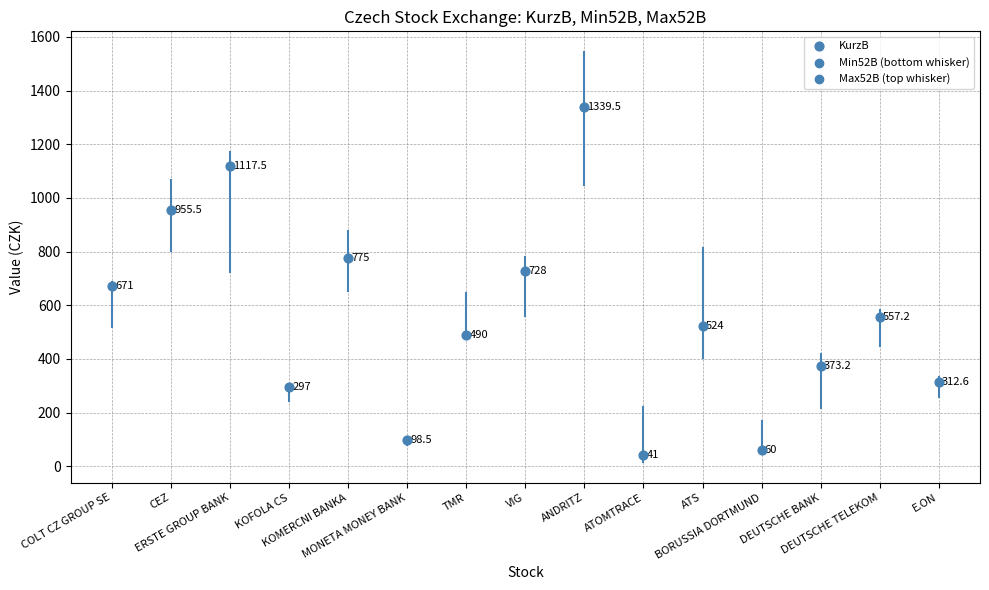

What Y value in the scatter plot is closest to 690?

671.0